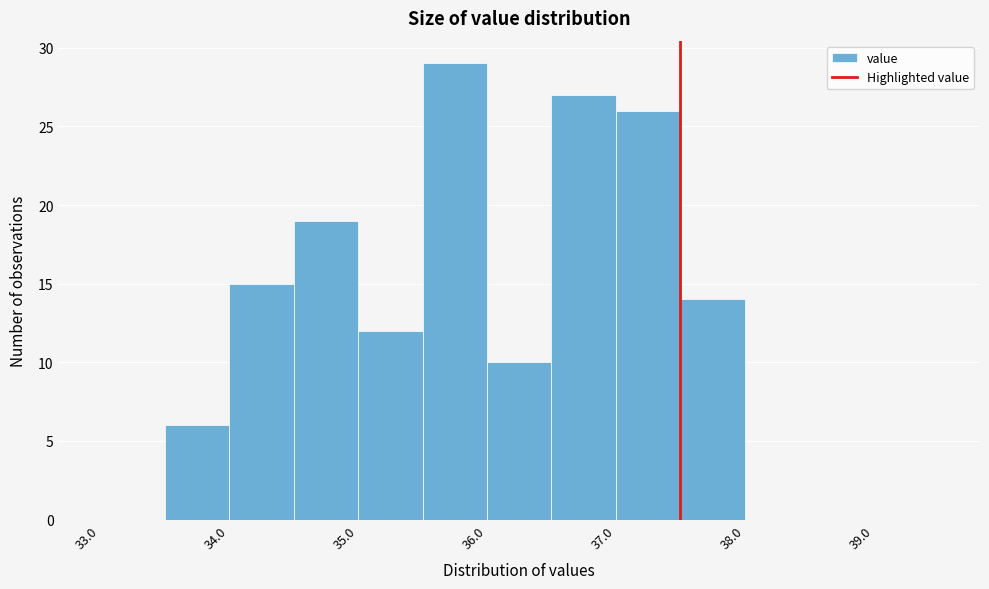

Reading left to right, list every bar in this chart as the range it spans on the x-axis followed by its height. The values are not printed on the chart, so give them approximately, as read against the axis.

33.0 to 33.5: 0
33.5 to 34.0: 6
34.0 to 34.5: 15
34.5 to 35.0: 19
35.0 to 35.5: 12
35.5 to 36.0: 29
36.0 to 36.5: 10
36.5 to 37.0: 27
37.0 to 37.5: 26
37.5 to 38.0: 14
38.0 to 38.5: 0
38.5 to 39.0: 0
39.0 to 39.5: 0